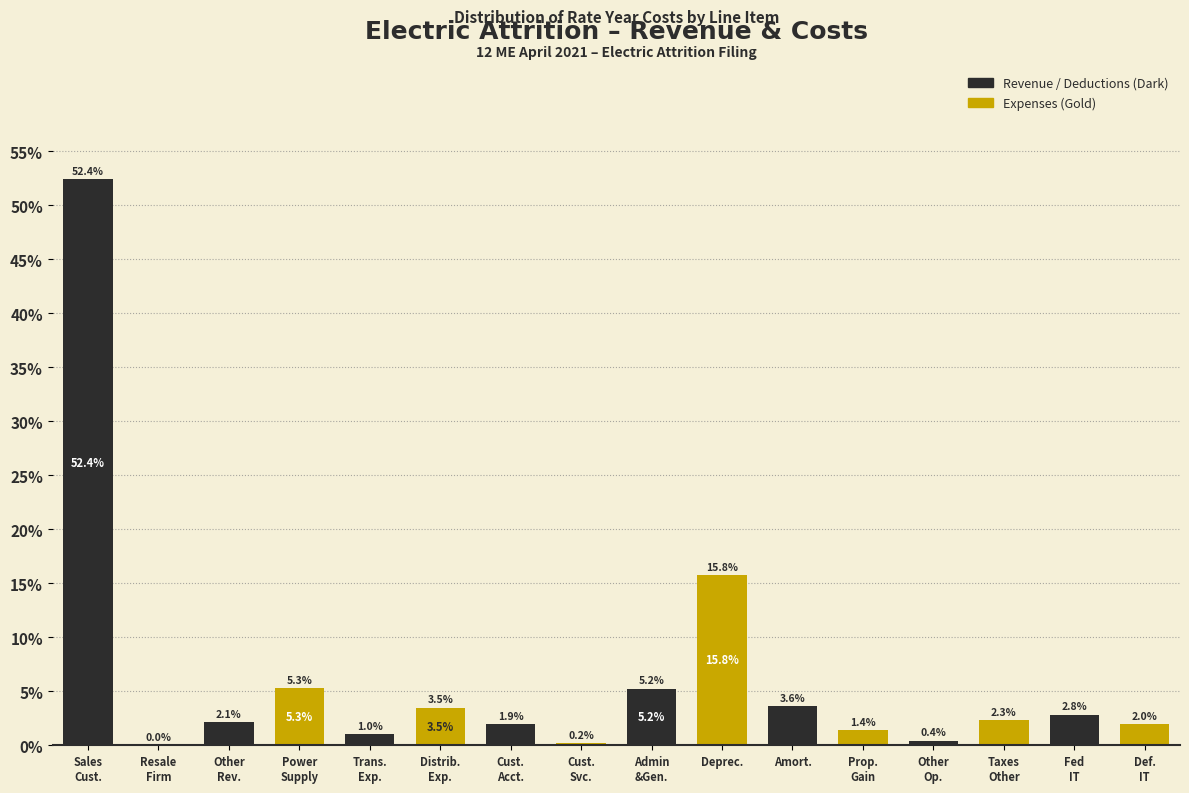

At which label is the value closest to 26?

Deprec.